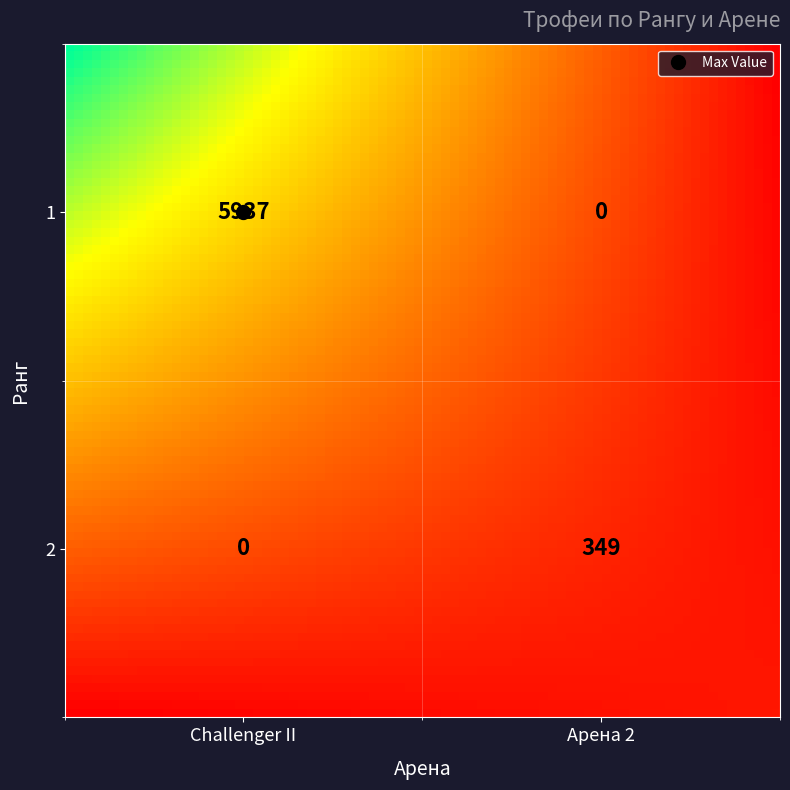

The value of 2 at Challenger II is 0. True or false?

True